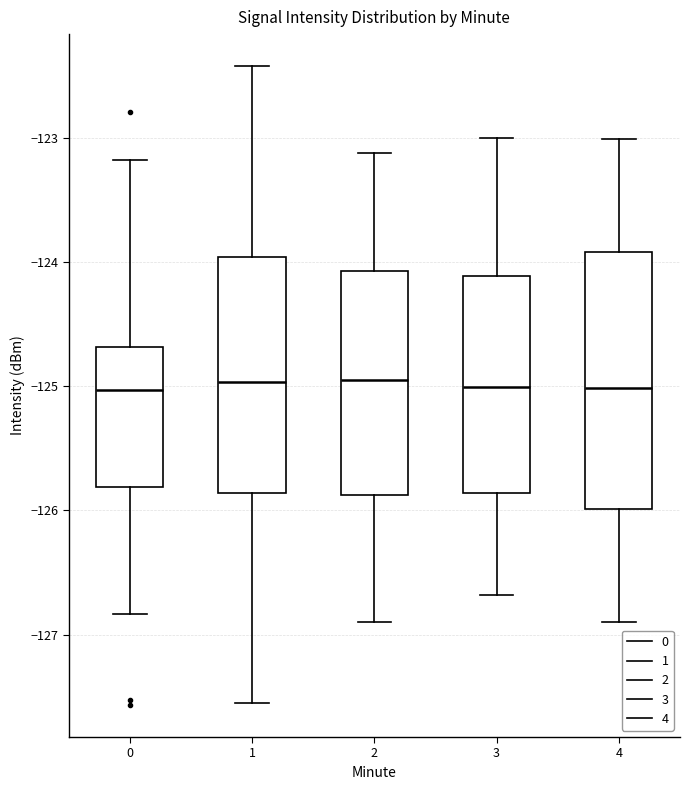

Reading left to right, read every box against the y-axis: the position of its median line, the range the box covers, and the ends of its whiskers. The values are not printed on the chart, so give them approximately, as read against the axis.

0: median -125.0, box -125.8 to -124.7, whiskers -126.8 to -123.2
1: median -125.0, box -125.9 to -124.0, whiskers -127.6 to -122.4
2: median -125.0, box -125.9 to -124.1, whiskers -126.9 to -123.1
3: median -125.0, box -125.9 to -124.1, whiskers -126.7 to -123.0
4: median -125.0, box -126.0 to -123.9, whiskers -126.9 to -123.0